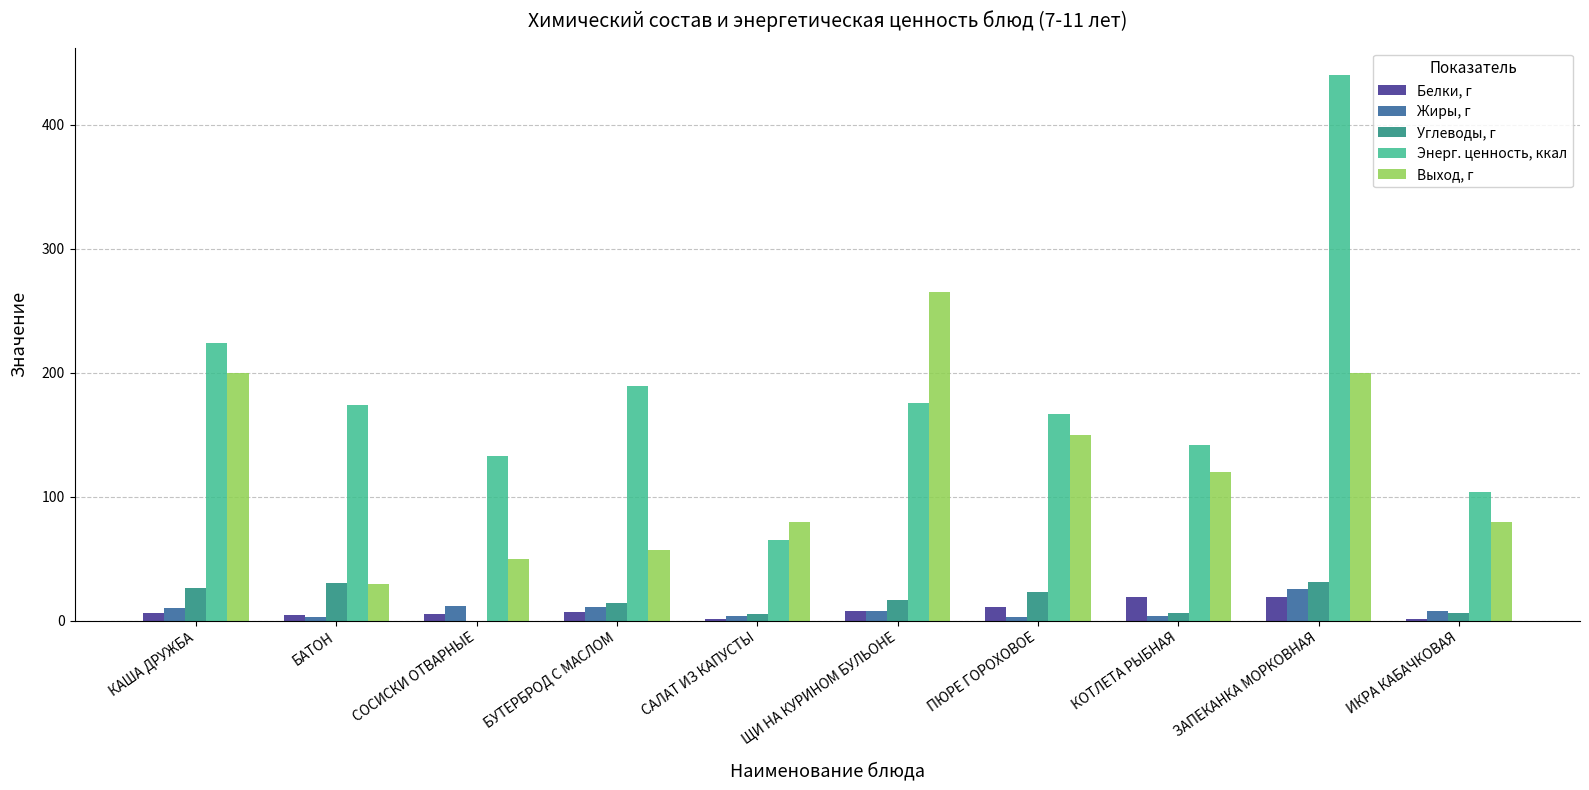

Are the bars horizontal?

No